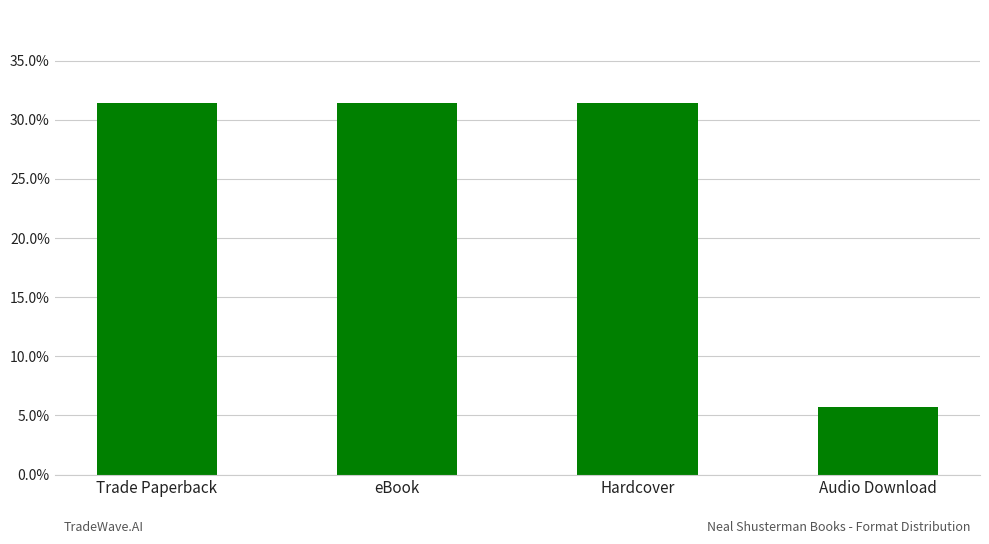

Are the bars horizontal?

No